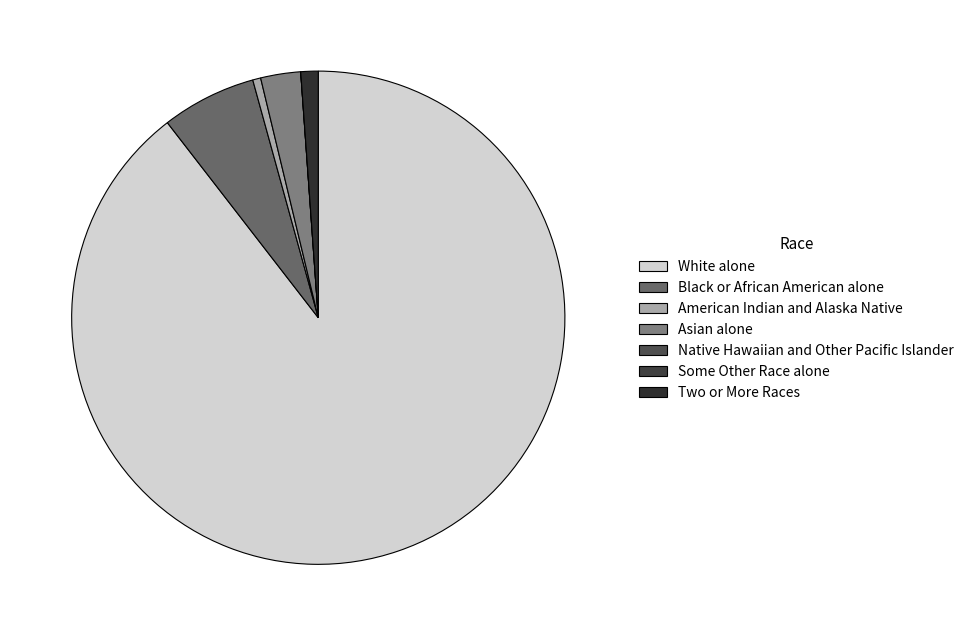

Rank the categories by value from highest to lowest.

White alone, Black or African American alone, Asian alone, Two or More Races, American Indian and Alaska Native, Native Hawaiian and Other Pacific Islander, Some Other Race alone